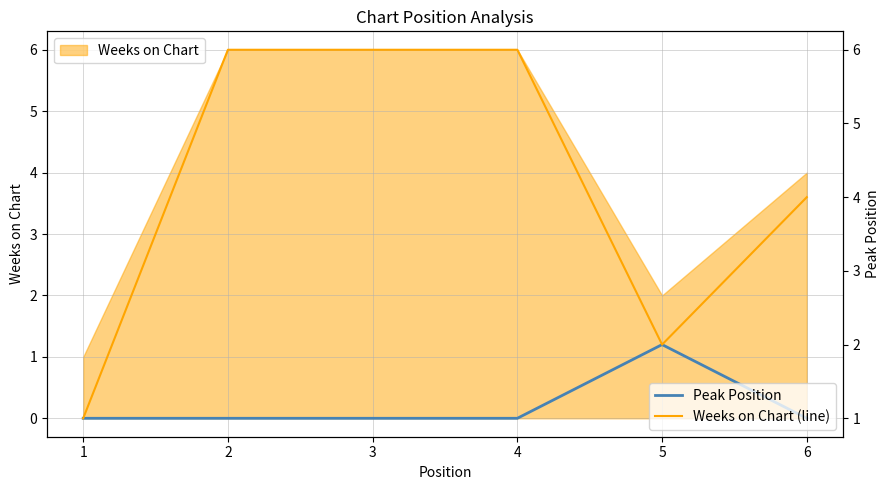

How many lines are shown in the chart?

2